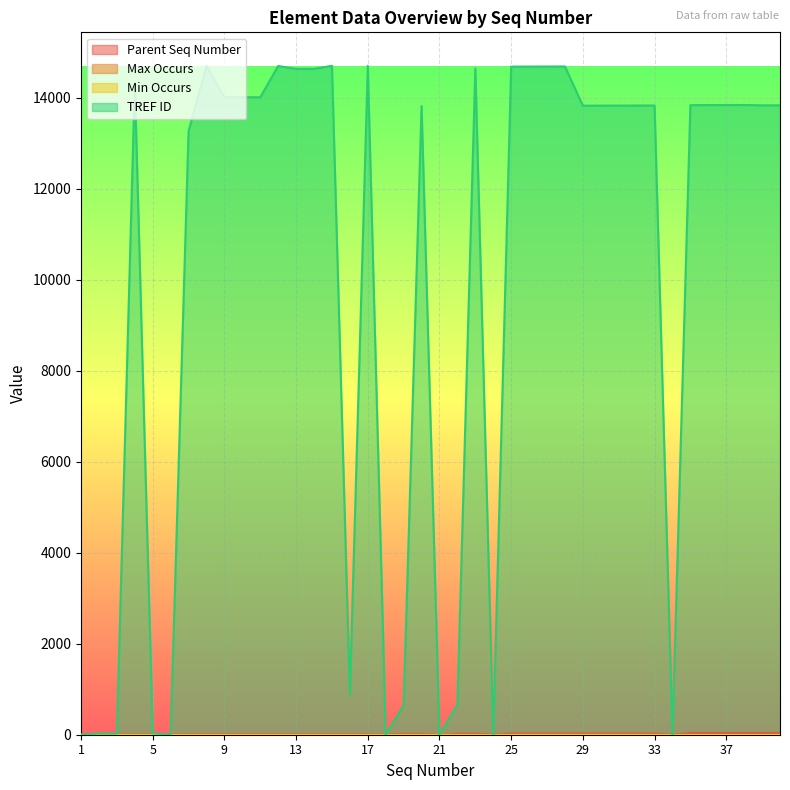

At which category is the sum across all series the highest?

28